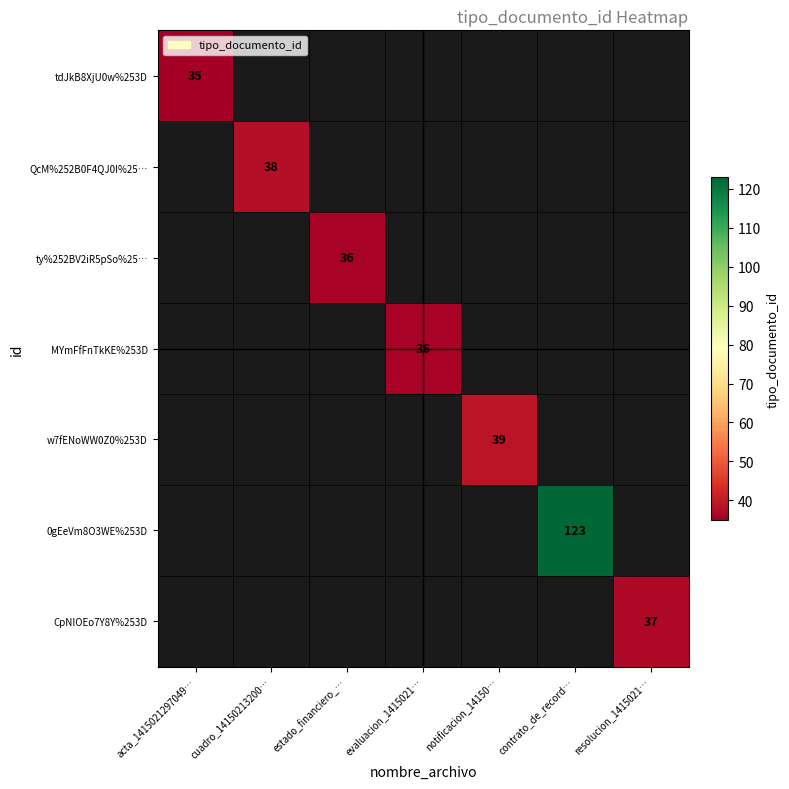

At cuadro_14150213200…, list the series in order from smallest to largest.

tdJkB8XjU0w%253D, QcM%252B0F4QJ0I%25…, ty%252BV2iR5pSo%25…, MYmFfFnTkKE%253D, w7fENoWW0Z0%253D, 0gEeVm8O3WE%253D, CpNIOEo7Y8Y%253D